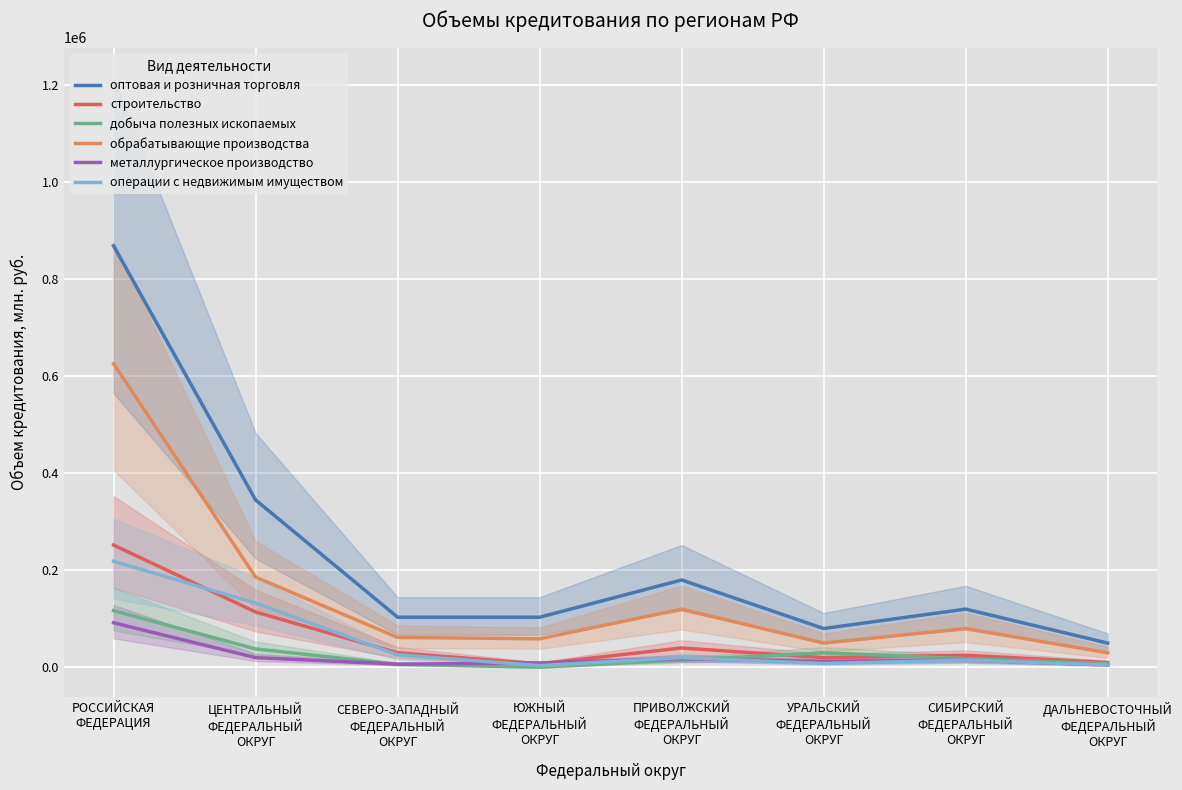

What is the difference between the maximum and minimum values in the строительство series?

244615